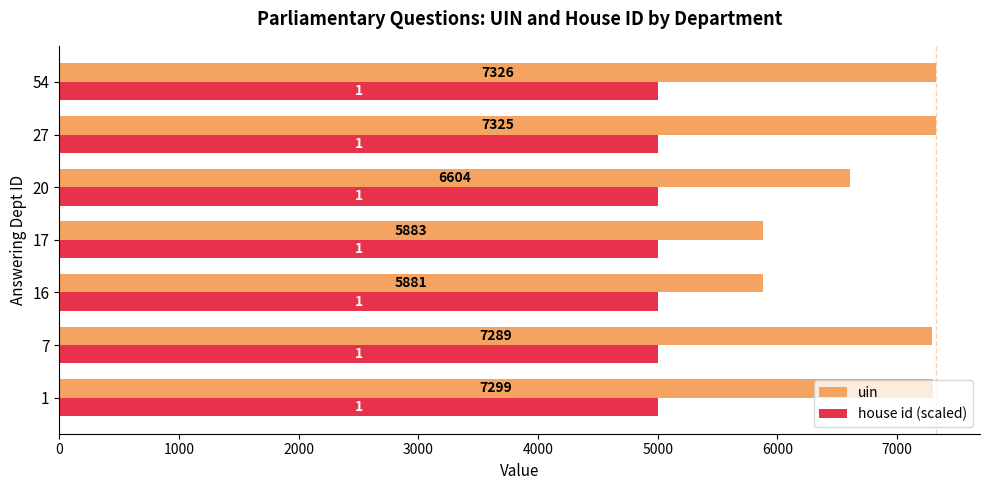

At which category is the sum across all series the highest?

54